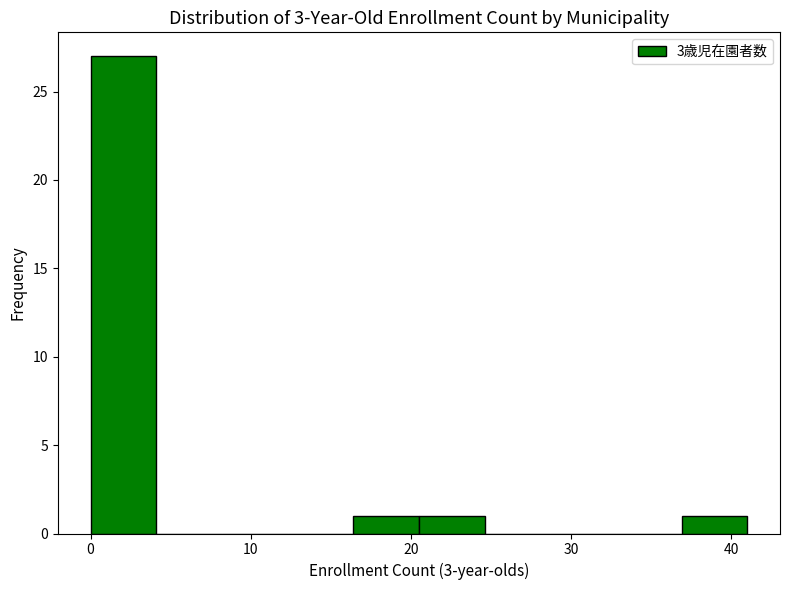

Reading left to right, list every bar in this chart as the range it spans on the x-axis followed by its height. Neither the bar edges nor the heights are printed on the chart, so give them approximately, as read against the axes.

0.0 to 4.1: 27
4.1 to 8.2: 0
8.2 to 12.3: 0
12.3 to 16.4: 0
16.4 to 20.5: 1
20.5 to 24.6: 1
24.6 to 28.7: 0
28.7 to 32.8: 0
32.8 to 36.9: 0
36.9 to 41.0: 1